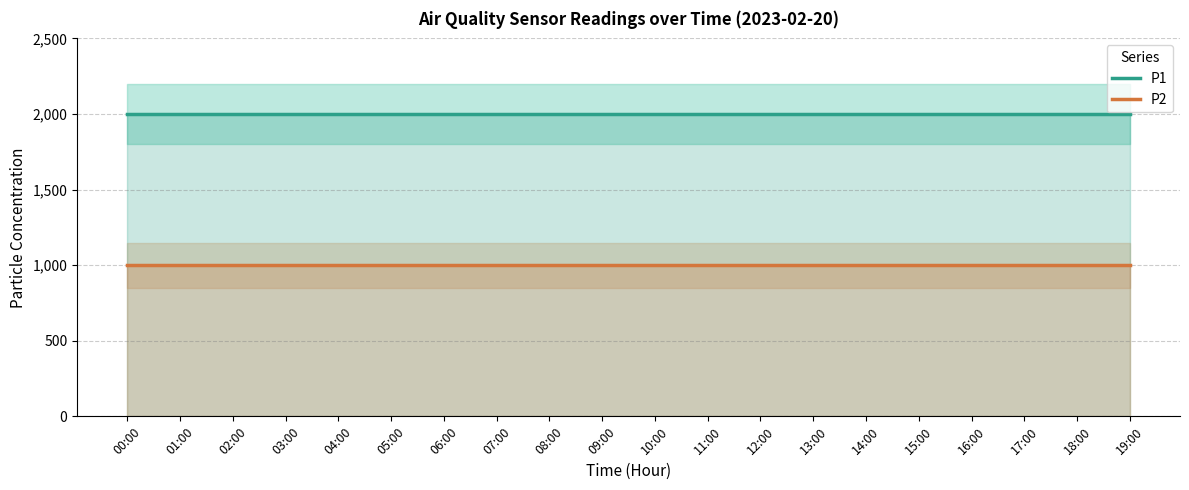

What is the label of the 7th point from the left?

06:00